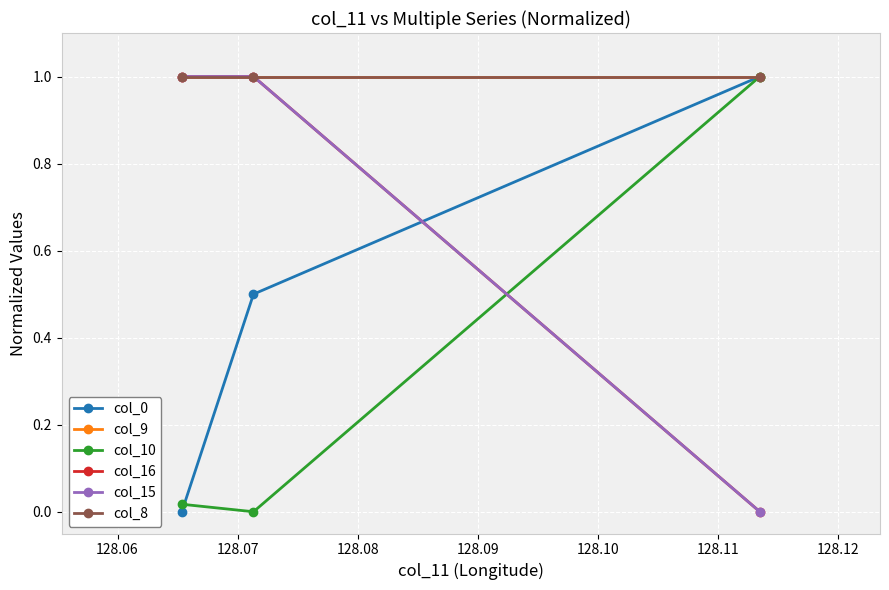

What is the maximum value shown in the chart?

1.0